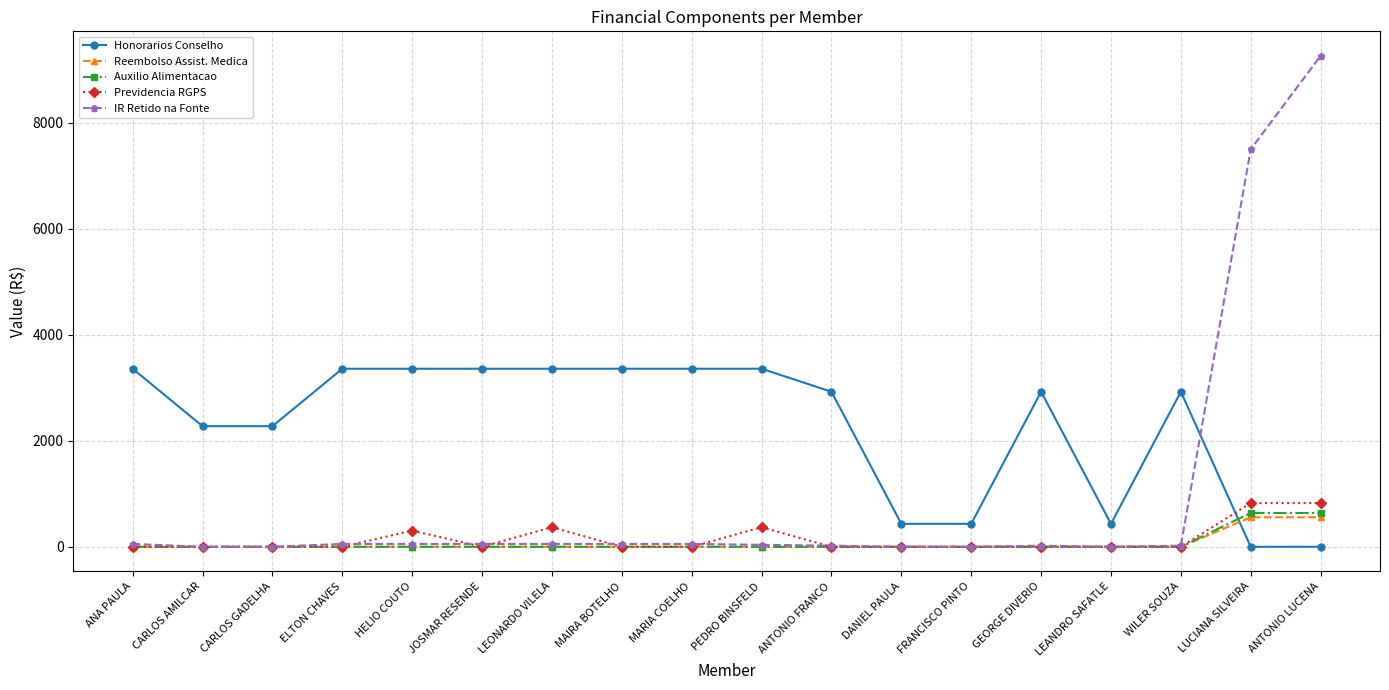

What are all the series names shown in the legend?

Honorarios Conselho, Reembolso Assist. Medica, Auxilio Alimentacao, Previdencia RGPS, IR Retido na Fonte